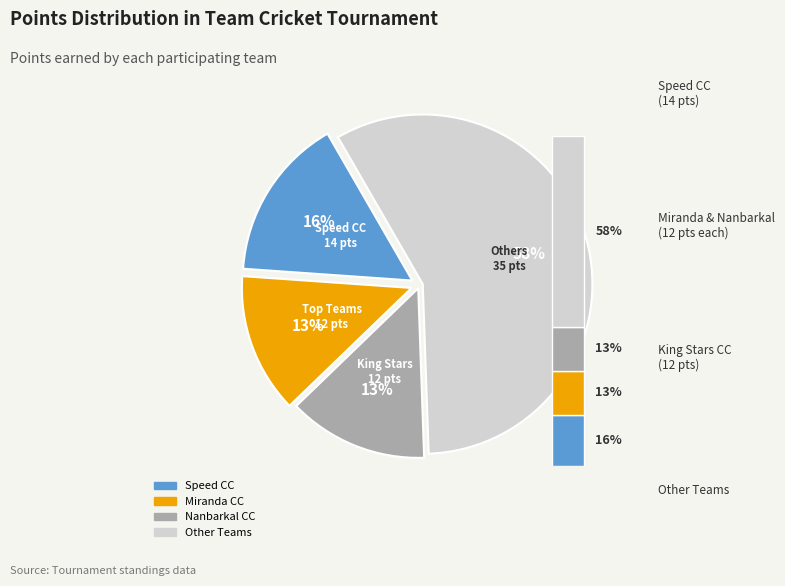

To the nearest percent, what percentage of the pie is Erode Unicorns CC?

10%